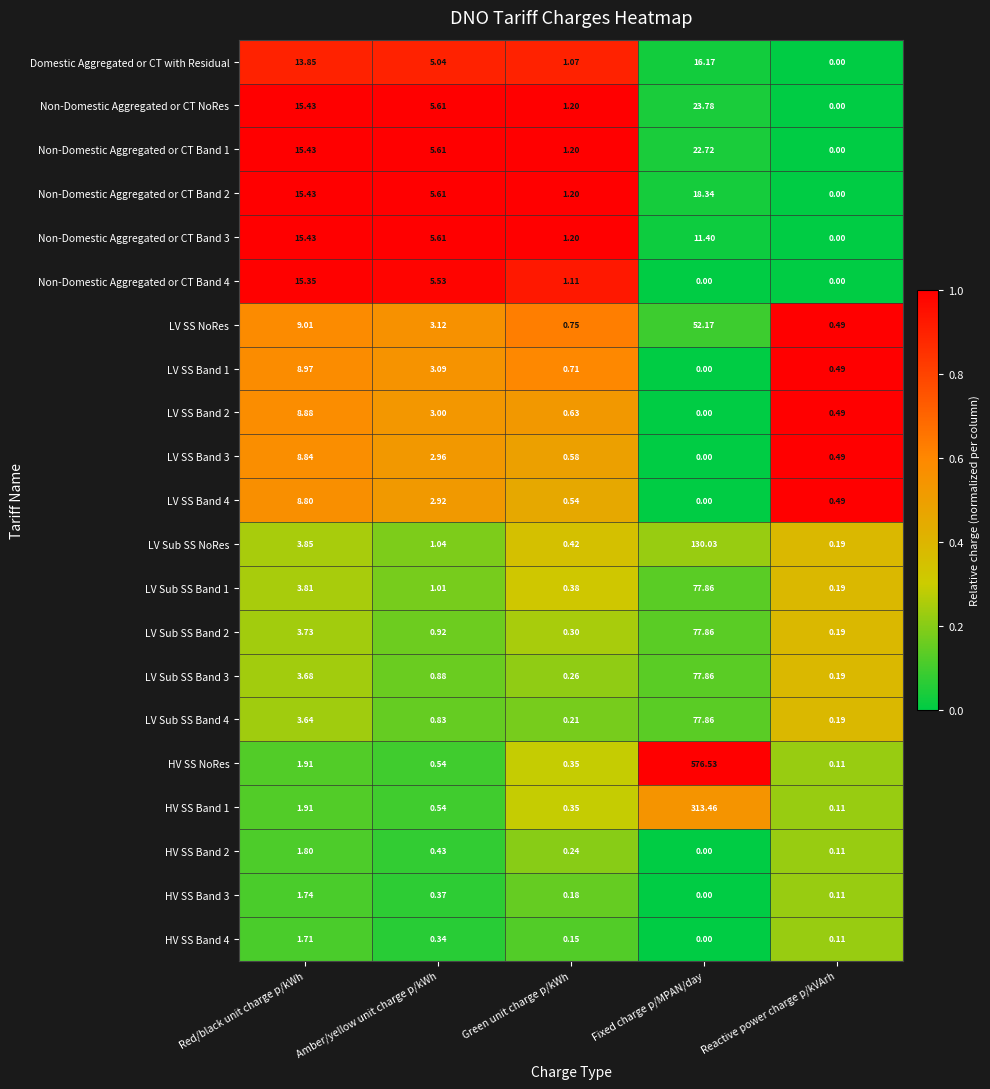

At which label does LV SS Band 3 reach its minimum?

Fixed charge p/MPAN/day